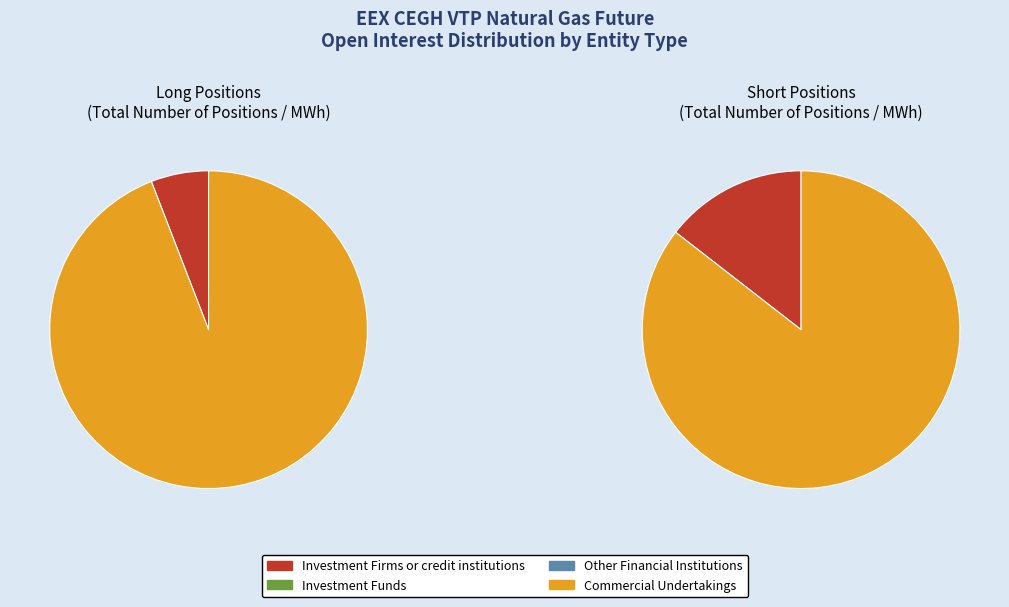

What is the difference between the highest and lowest values at Investment Firms or credit institutions?

3720891